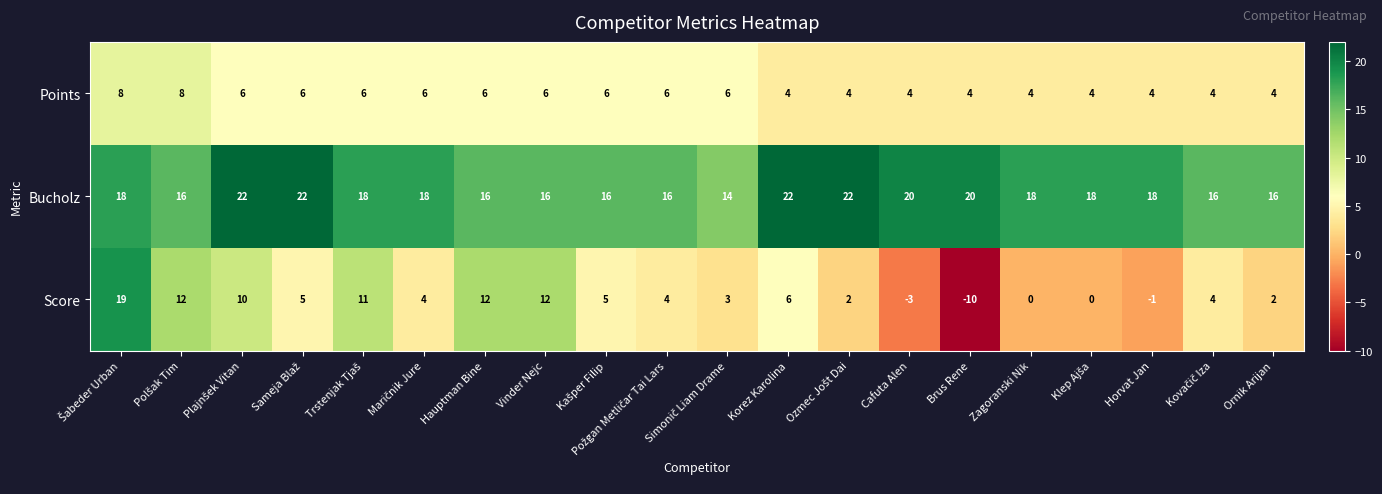

What is the maximum value for Score?

19